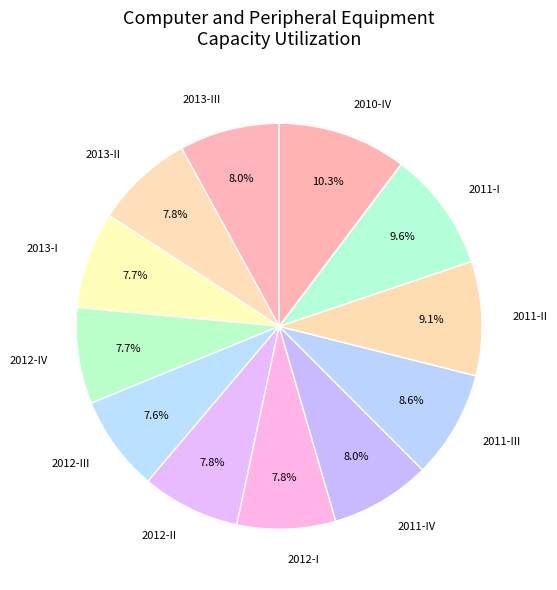

Does 2012-II represent more than half of the total?

No